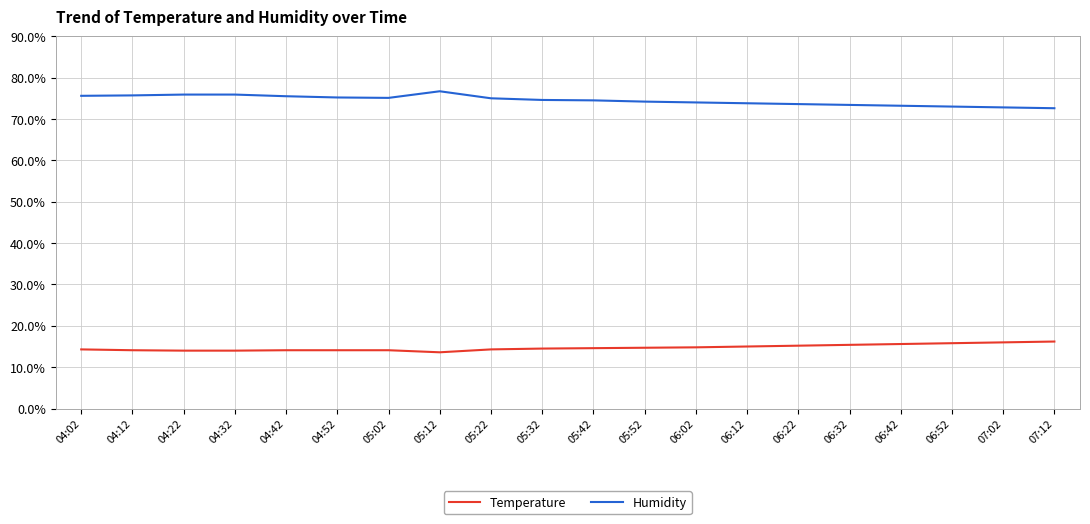

At how many categories does at least one series exceed 23?

20